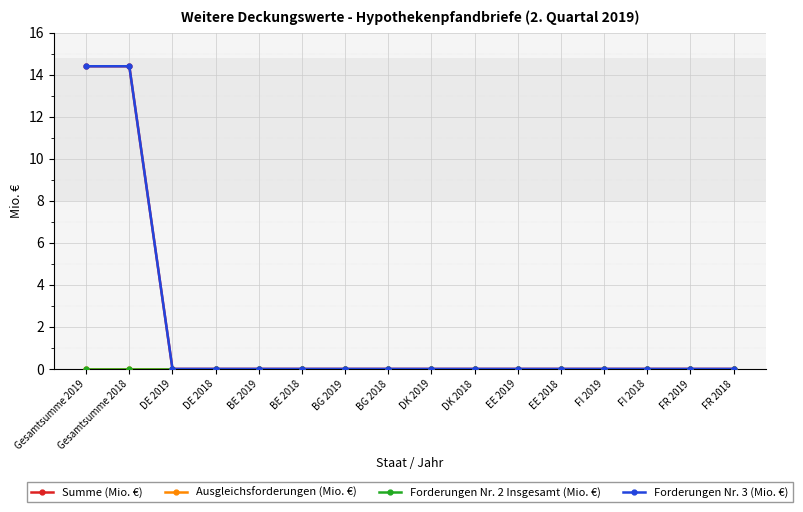

Does the chart have visible grid lines?

Yes